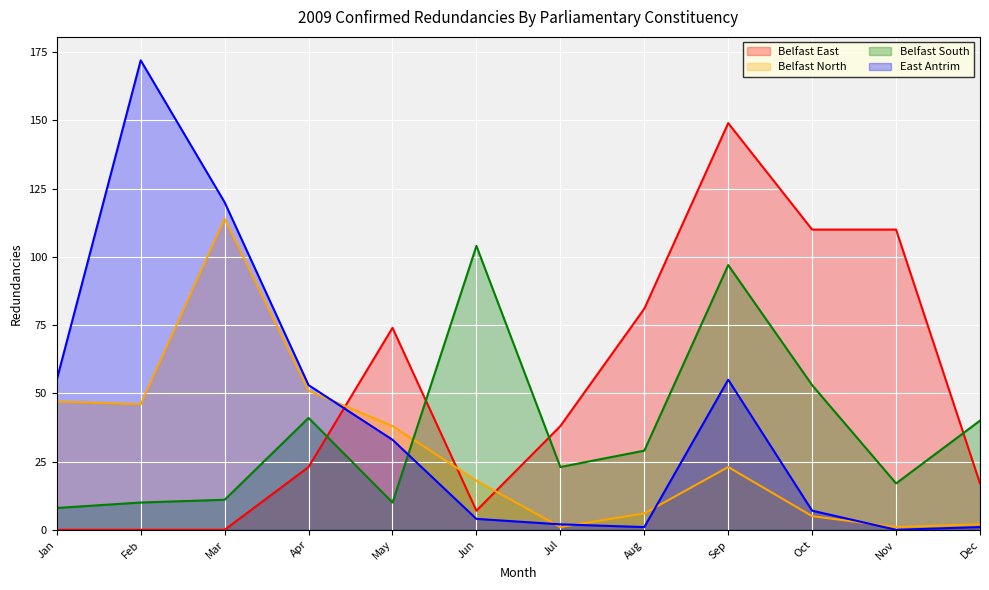

List the labels in order of East Antrim value, largest first.

Feb, Mar, Jan, Sep, Apr, May, Oct, Jun, Jul, Aug, Dec, Nov